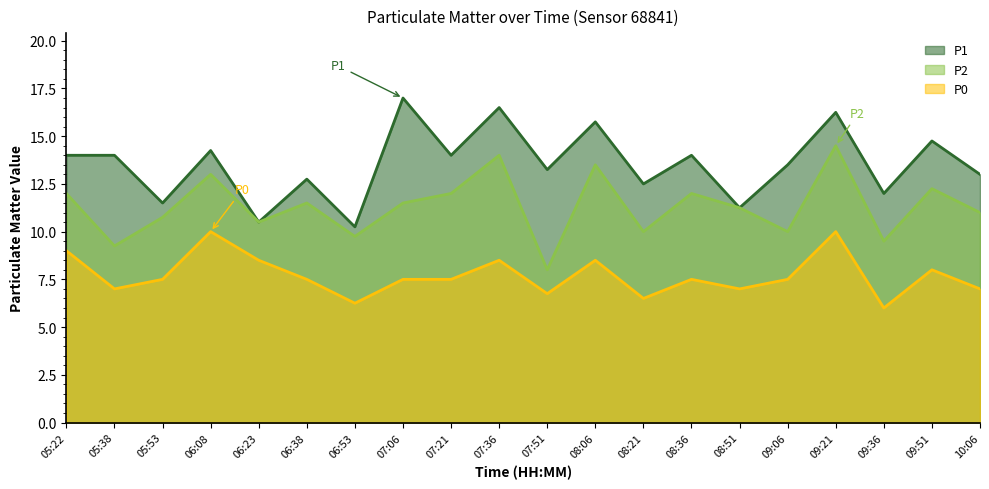

True or false: P1 and P2 intersect in this chart.

False